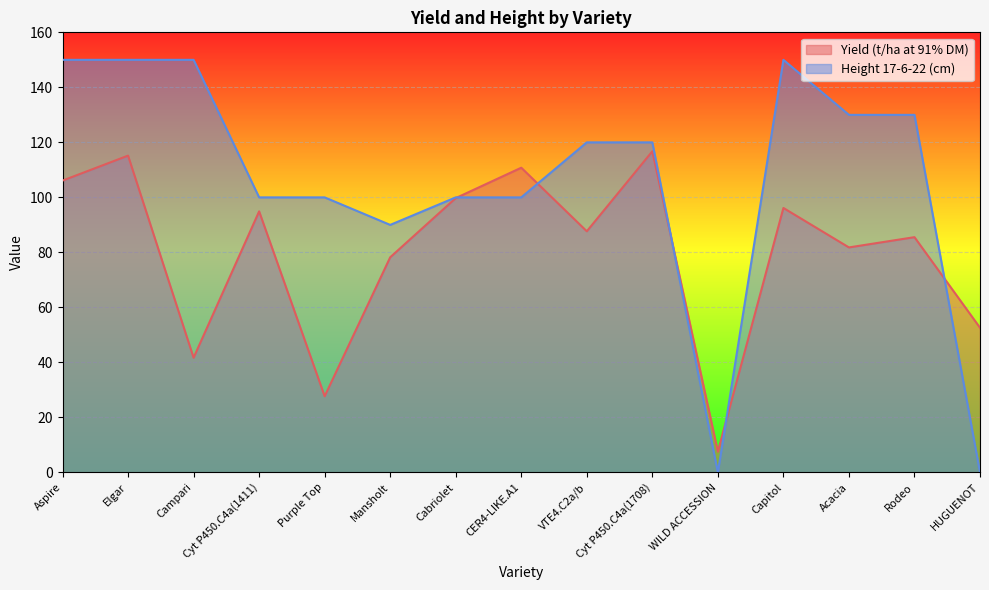

Does the chart display data point markers on the line(s)?

No